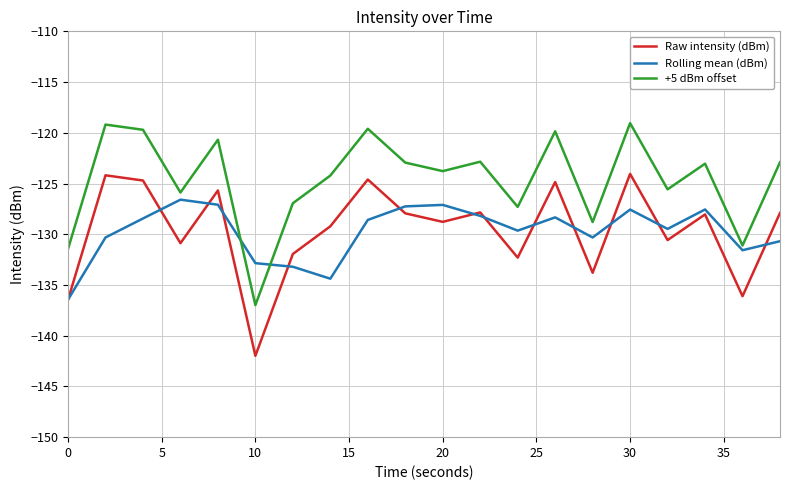

True or false: +5 dBm offset and Raw intensity (dBm) cross at least once.

False